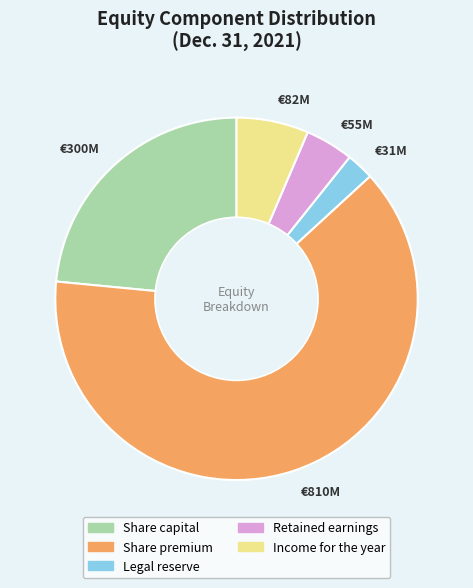

The €810M slice represents 56% of the pie. True or false?

False